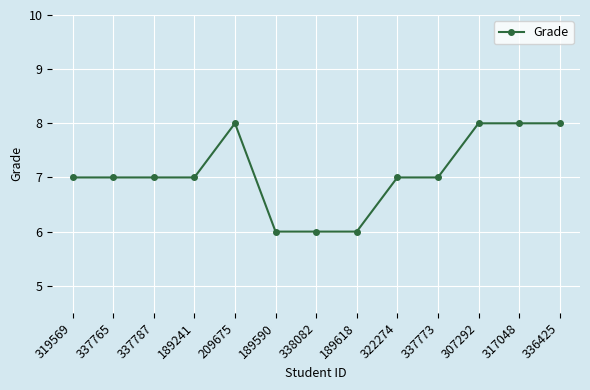

What is the difference between the maximum and minimum values?

2